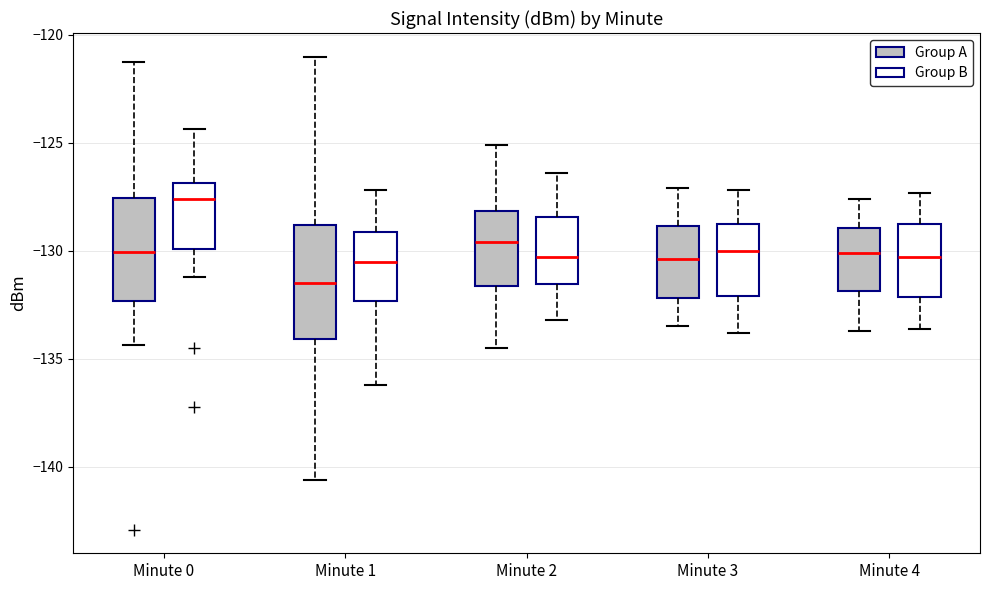

Which box's median line is the highest?

Minute 0 (Group B)